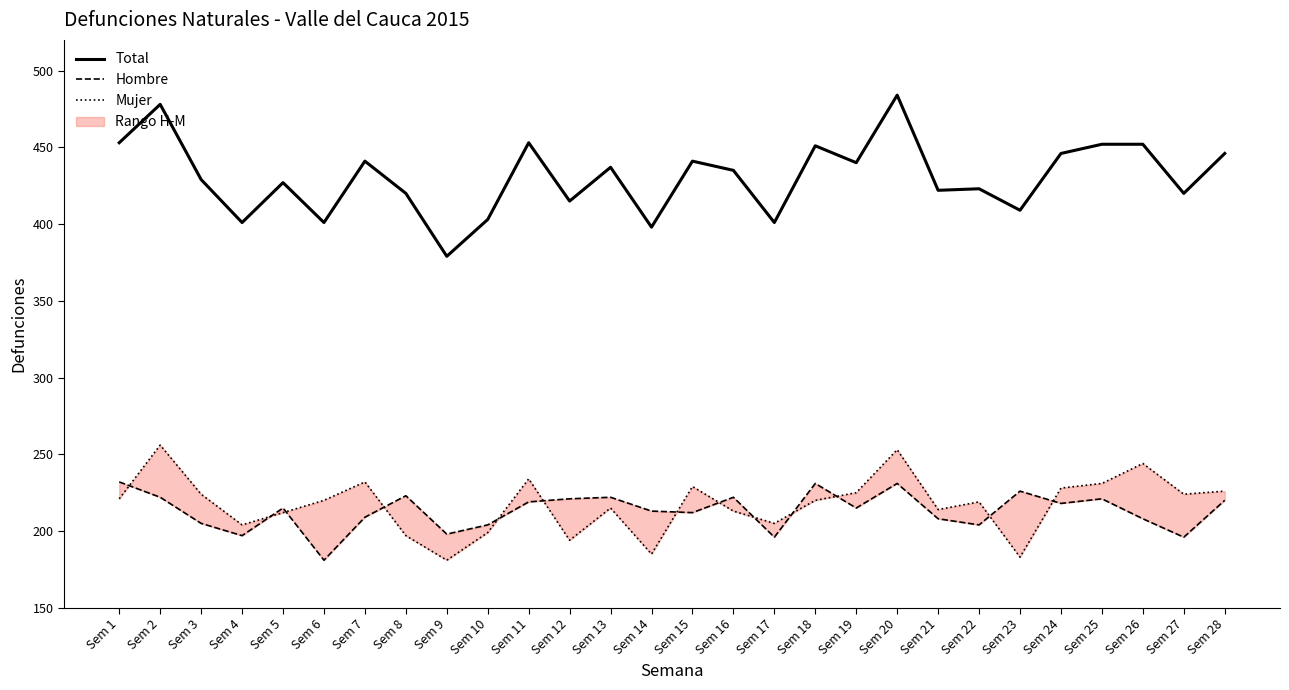

Where is Hombre nearest to the value 206?

Sem 3